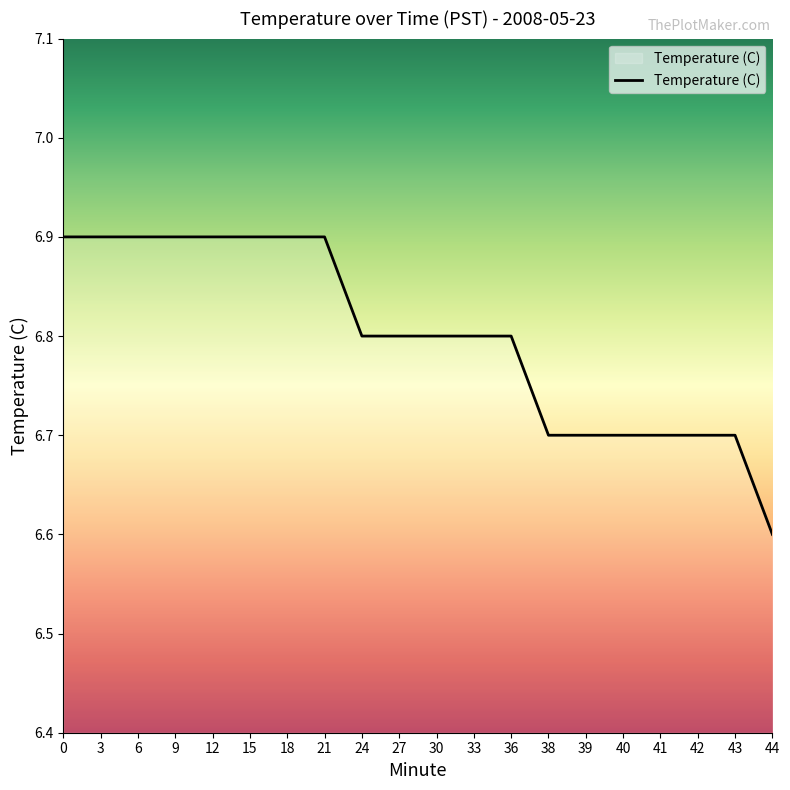

Reading right to left, extract all data points from this chart.

6.6	6.7	6.7	6.7	6.7	6.7	6.7	6.8	6.8	6.8	6.8	6.8	6.9	6.9	6.9	6.9	6.9	6.9	6.9	6.9